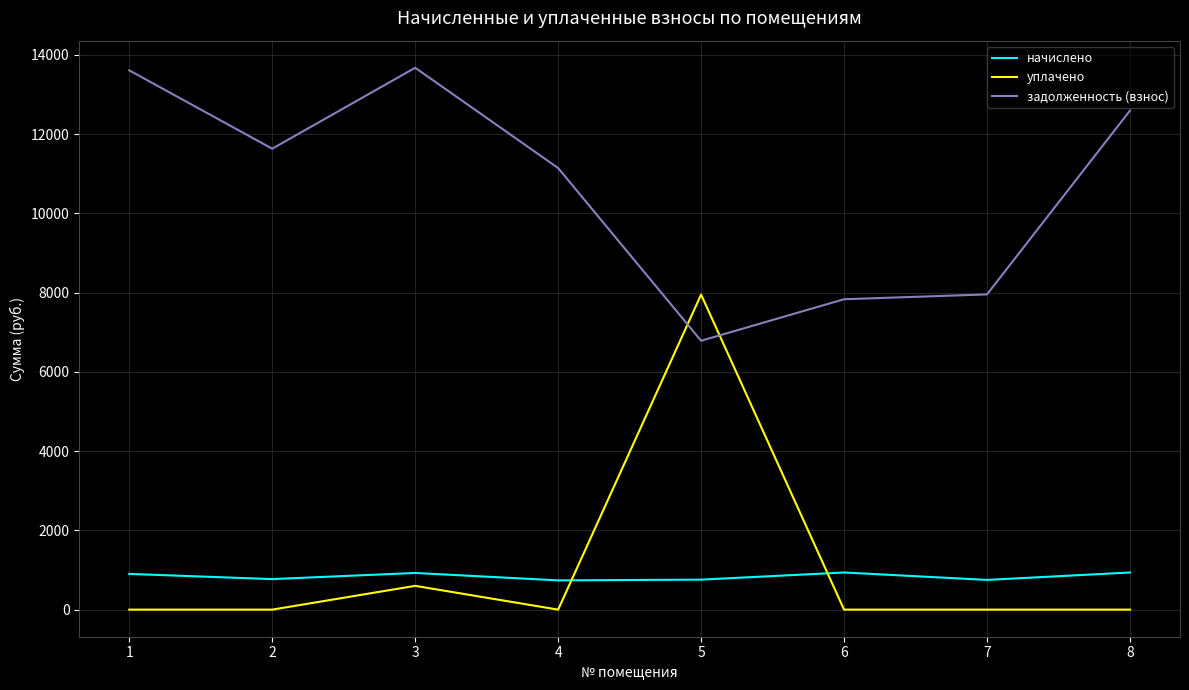

List the series in order of their peak value, highest first.

задолженность (взнос), уплачено, начислено